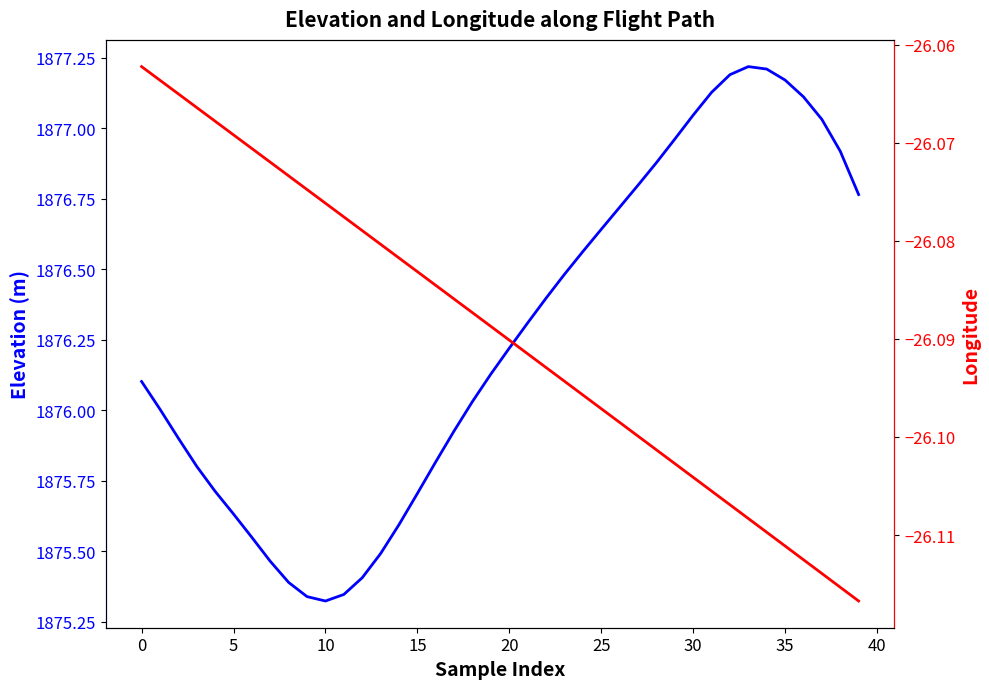

True or false: ELEVATION and LON intersect in this chart.

False